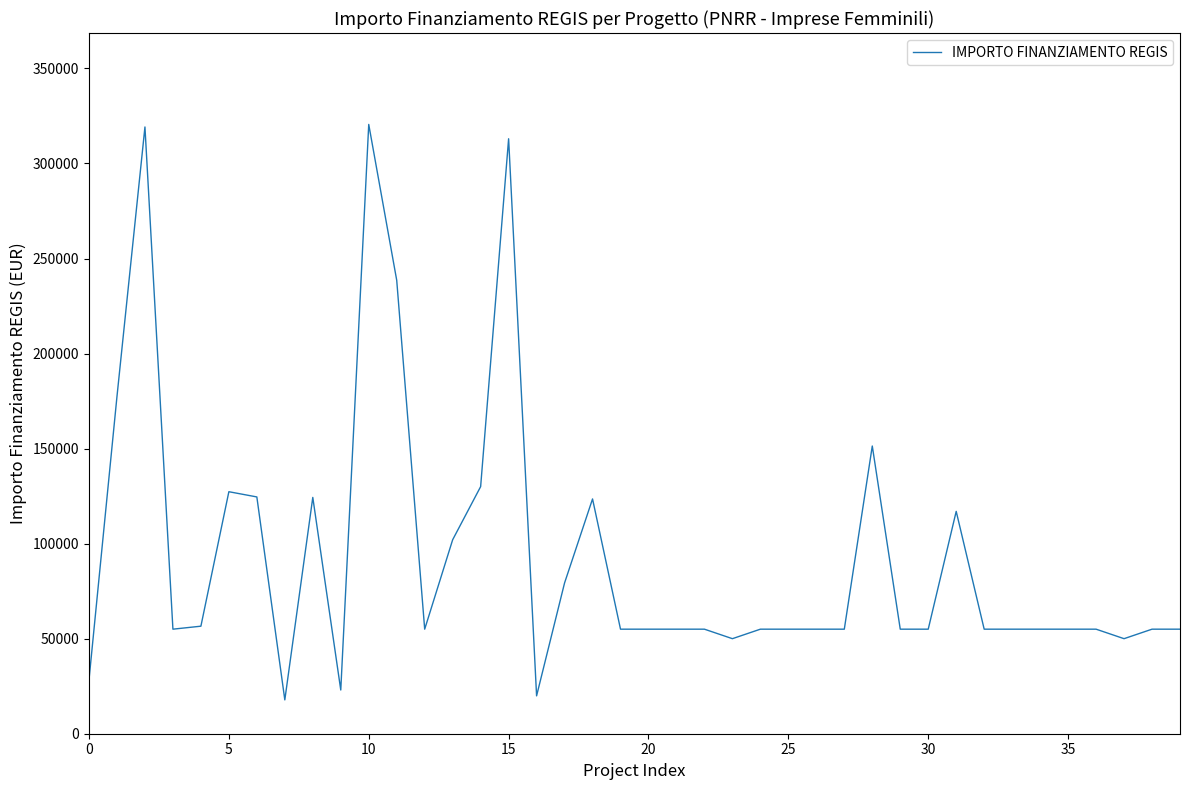

True or false: there are more than 0 points higher than both neighbors.

True